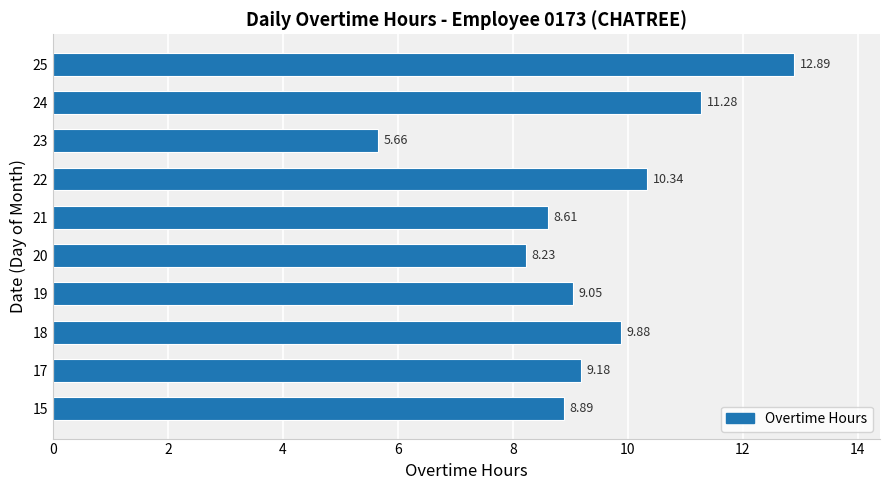

Rank the categories by value from lowest to highest.

23, 20, 21, 15, 19, 17, 18, 22, 24, 25